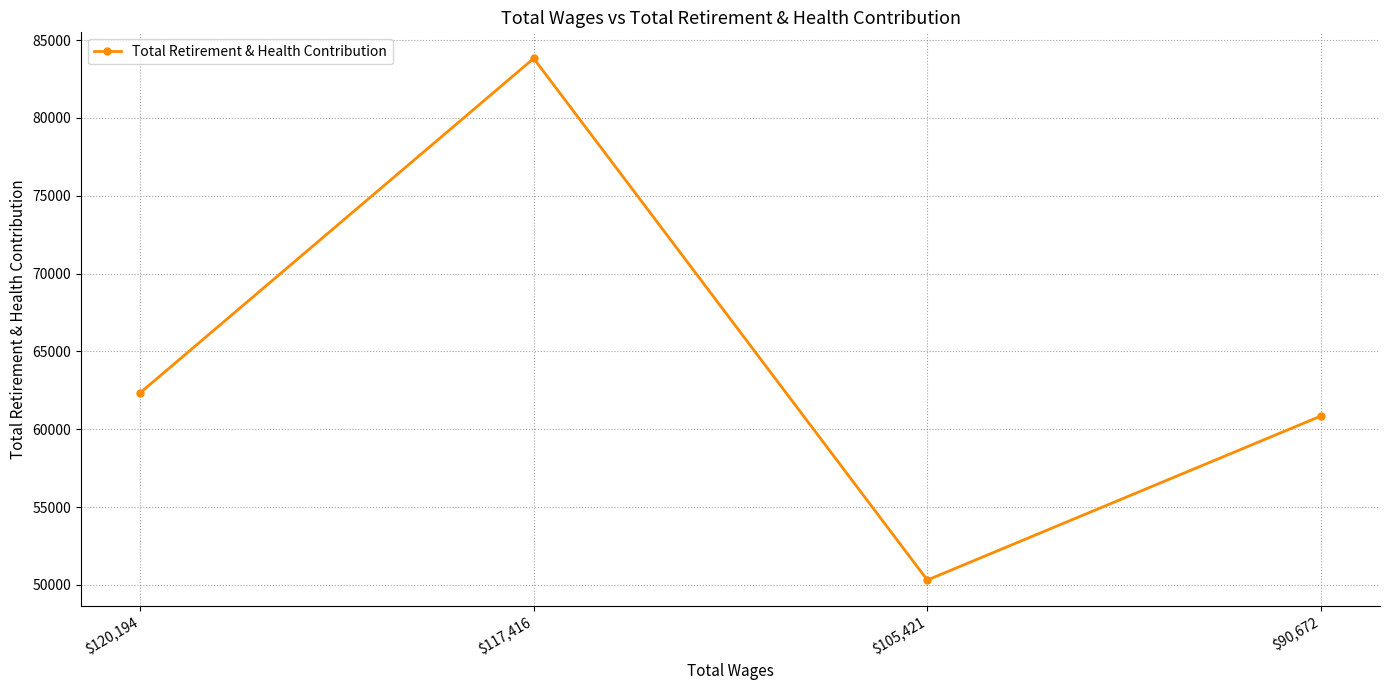

List the labels in order of value, smallest first.

$105,421, $90,672, $120,194, $117,416